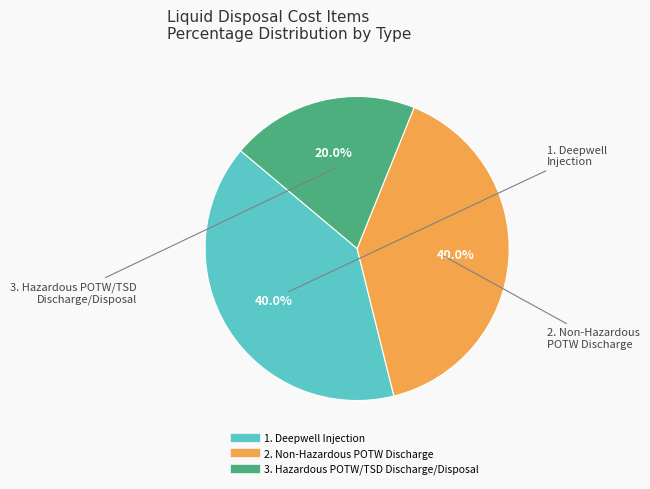

What is the smallest slice in the pie chart?

3. Hazardous POTW/TSD Discharge/Disposal